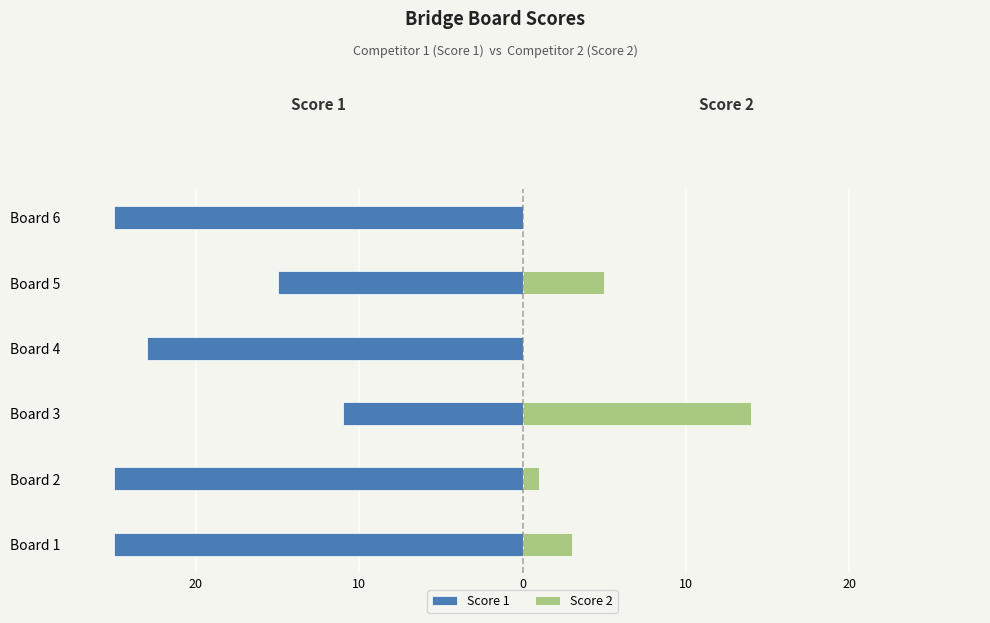

How many bars are there in each group?

2